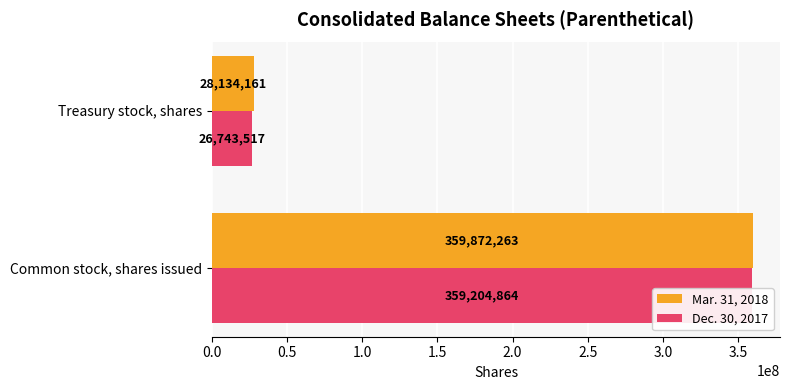

Count the number of data series in this chart.

2